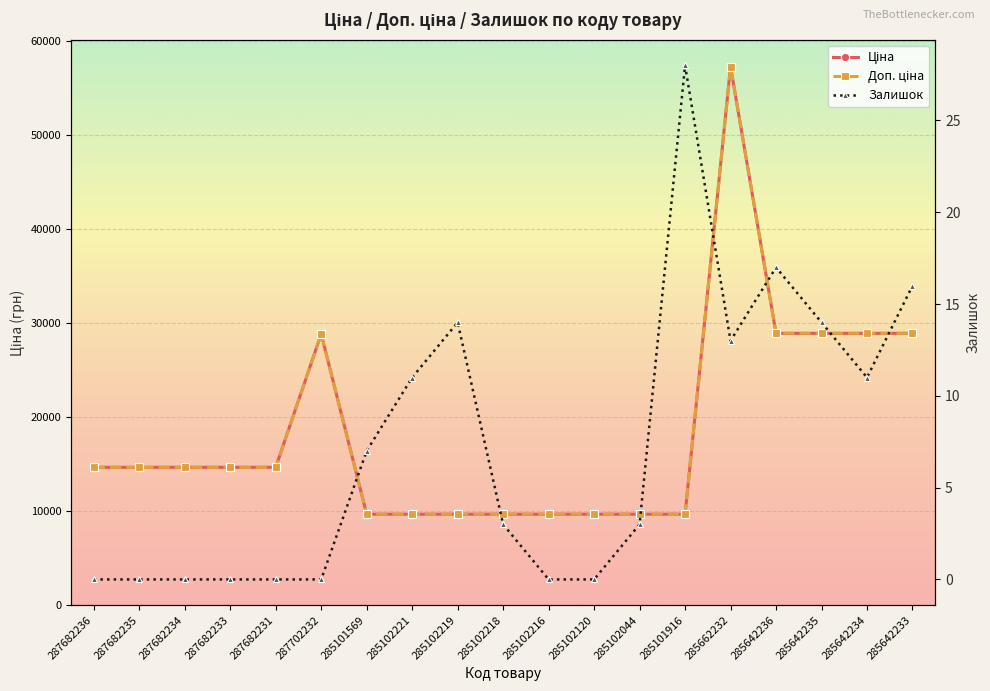

Which series has the largest range (max minus min)?

Ціна